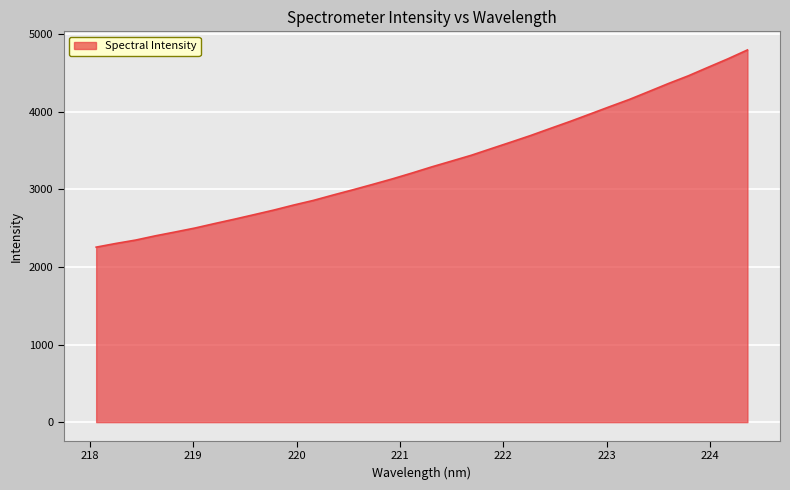

How many lines are shown in the chart?

1